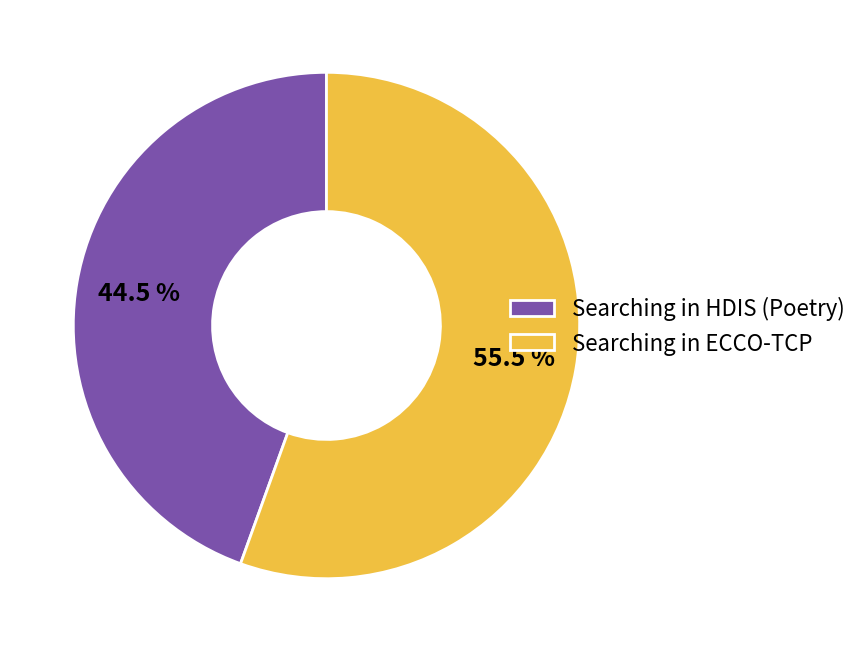

How much of the chart is everything except Searching in ECCO-TCP?

44.5%